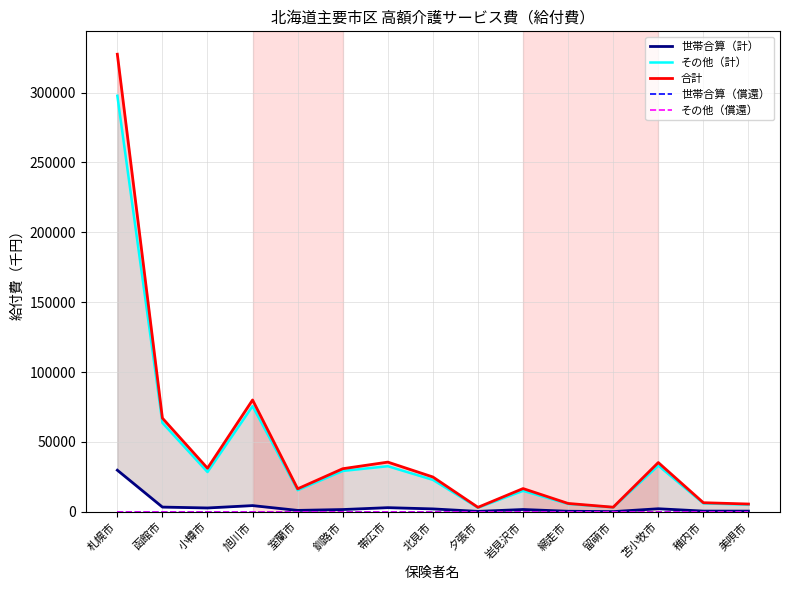

Which series changed the most between 北見市 and 岩見沢市?

合計